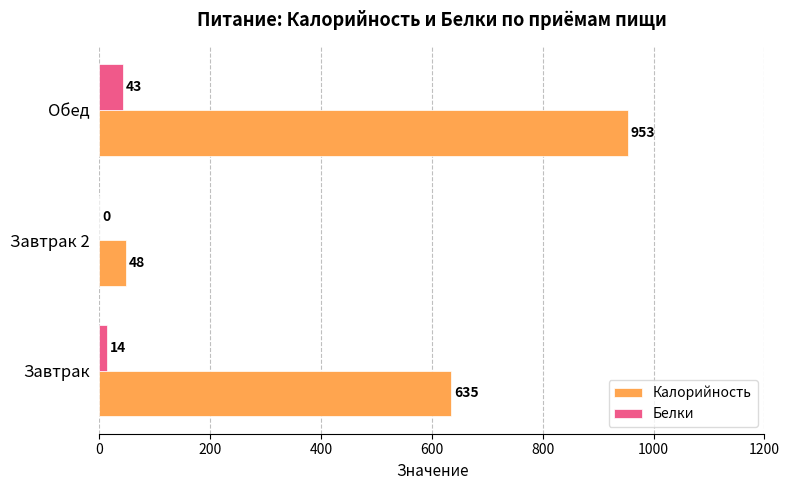

Which category has the highest value across all series?

Обед